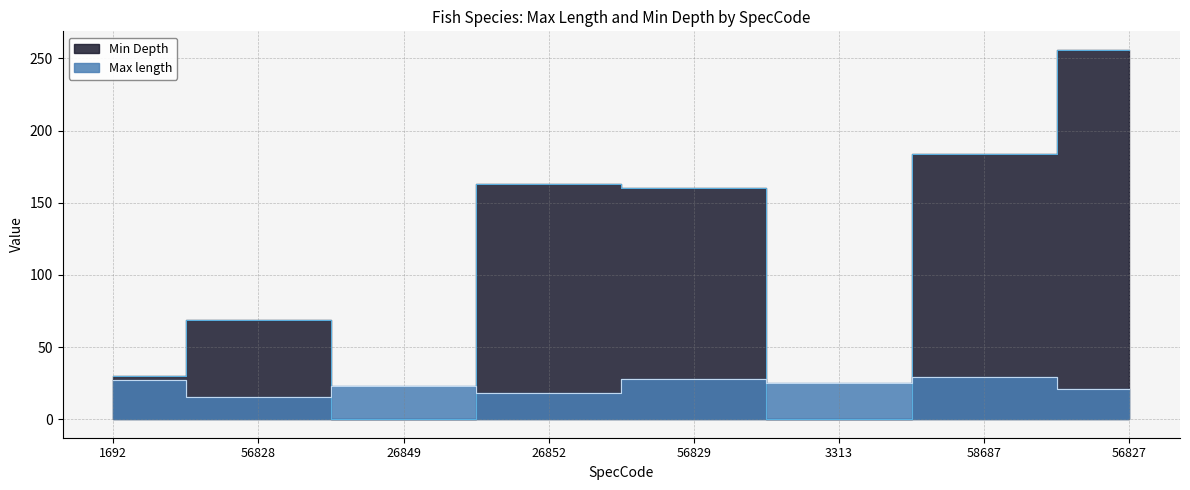

At which label does Max length first exceed 25?

1692